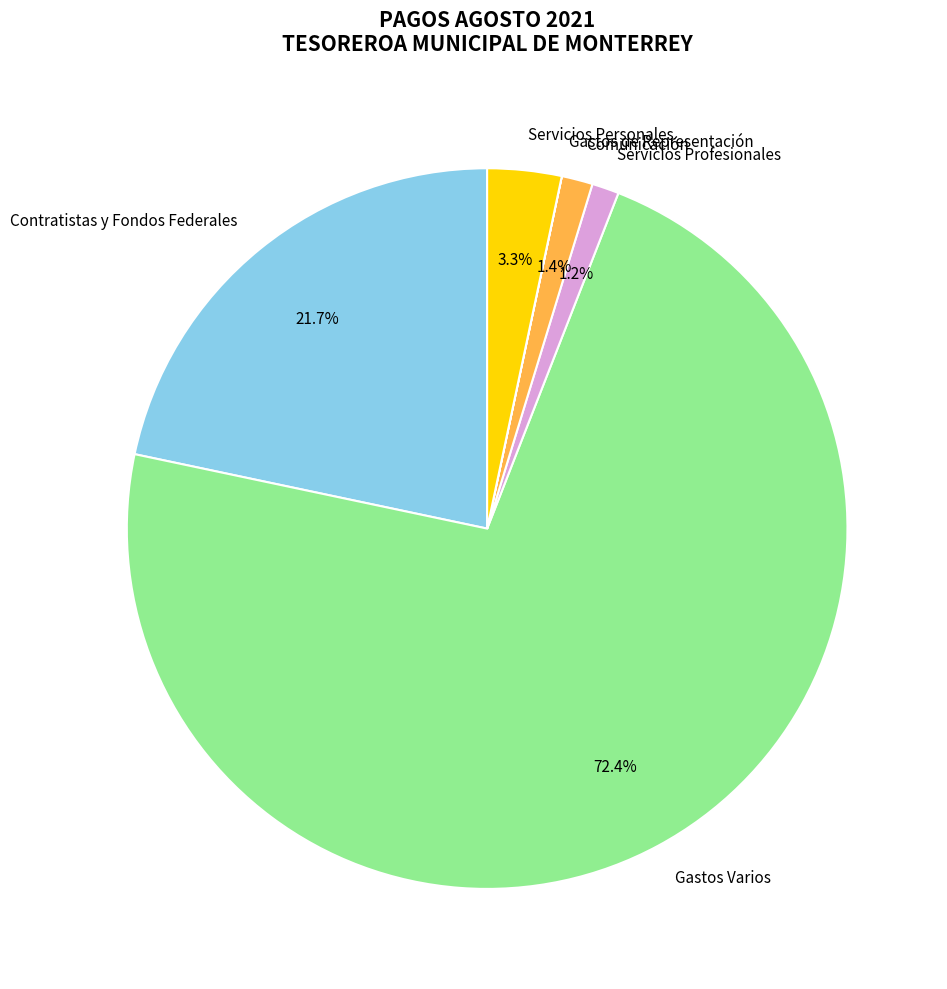

Which category has the biggest portion of the pie?

Gastos Varios